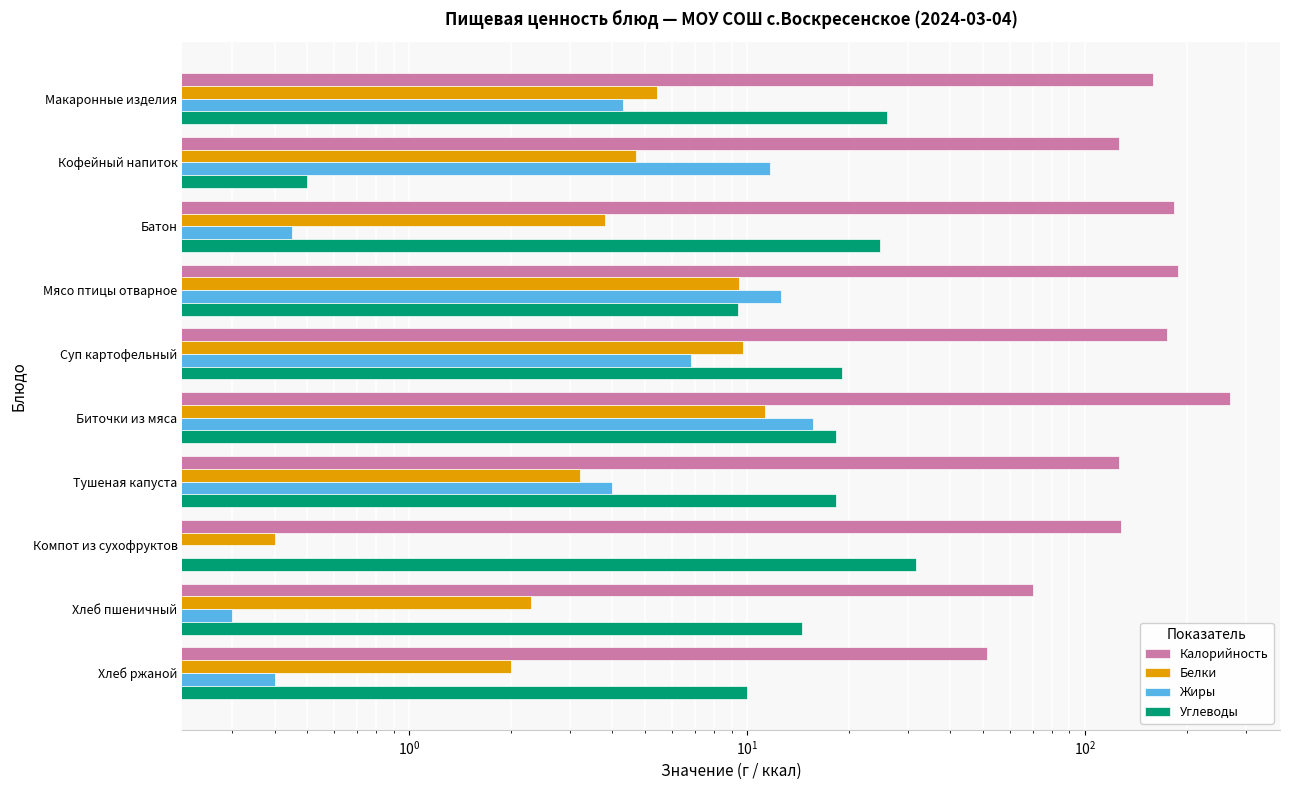

How many series are shown in this chart?

4